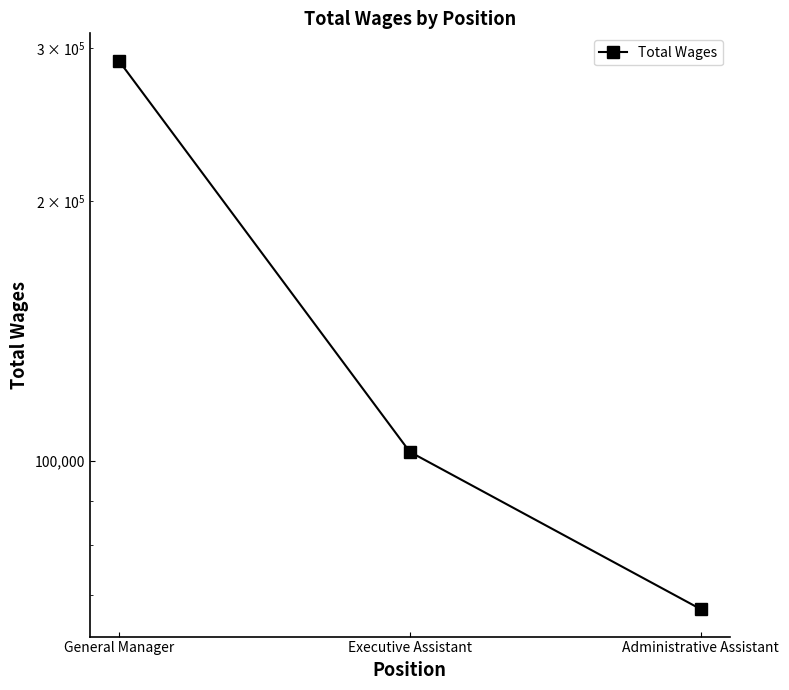

What is the difference between the maximum and minimum values?

222899